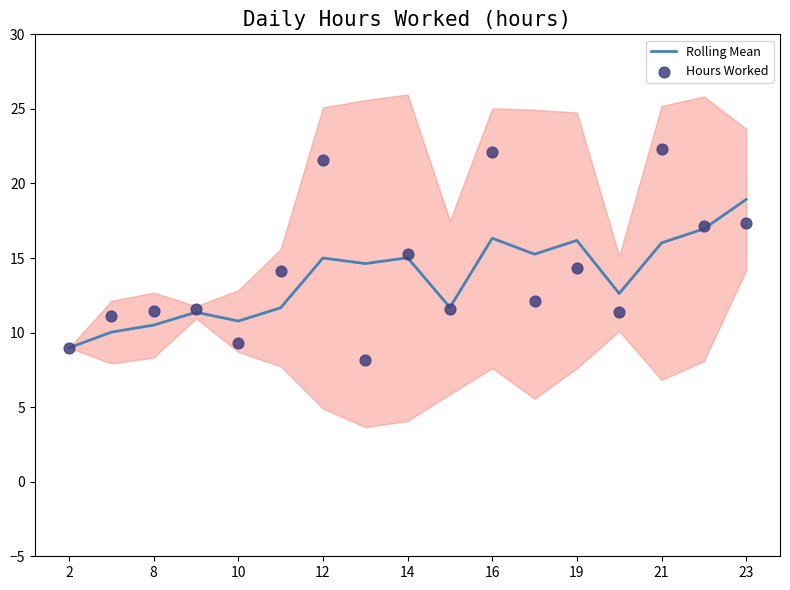

What are all the series names shown in the legend?

Rolling Mean, Hours Worked